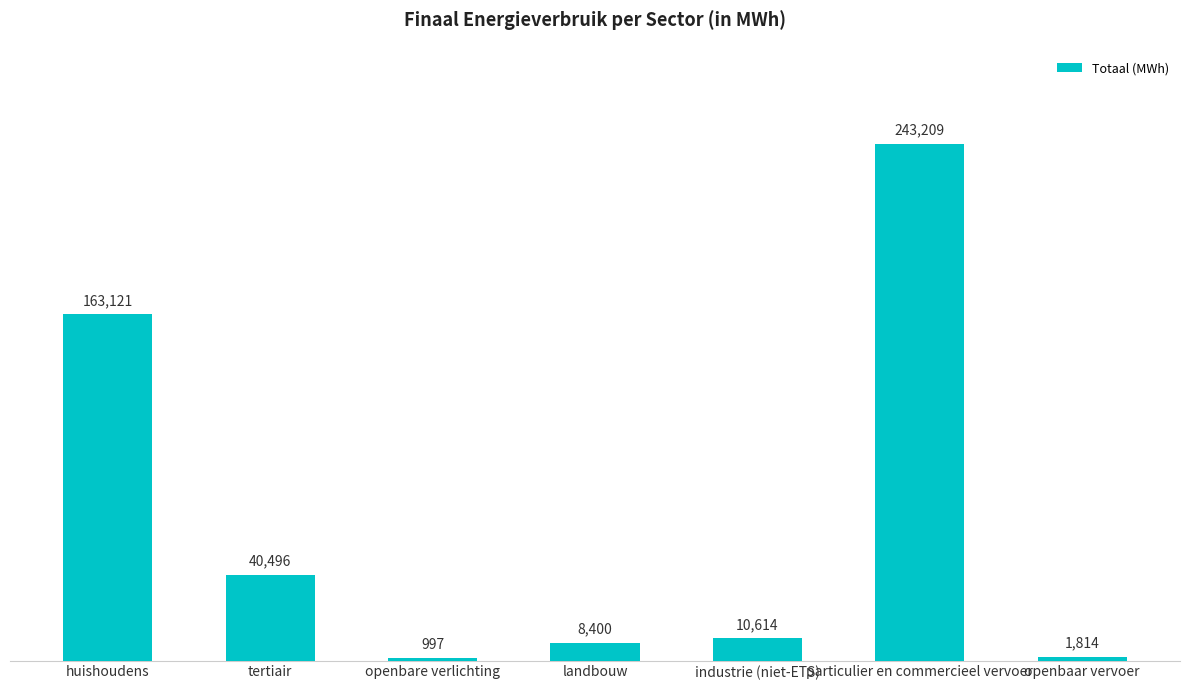

What is the value of the 6th bar from the left?

243209.4